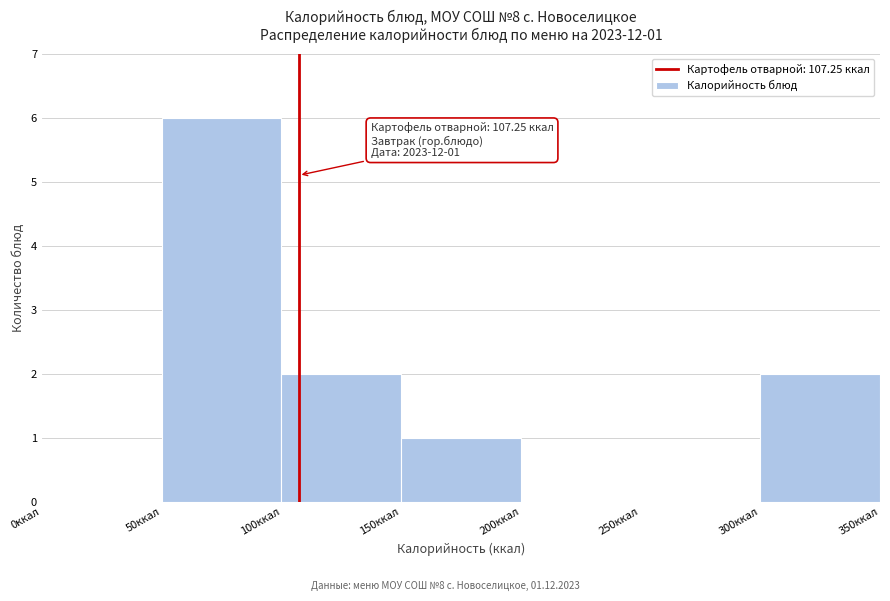

Which range on the x-axis has the tallest bar?

50 to 100